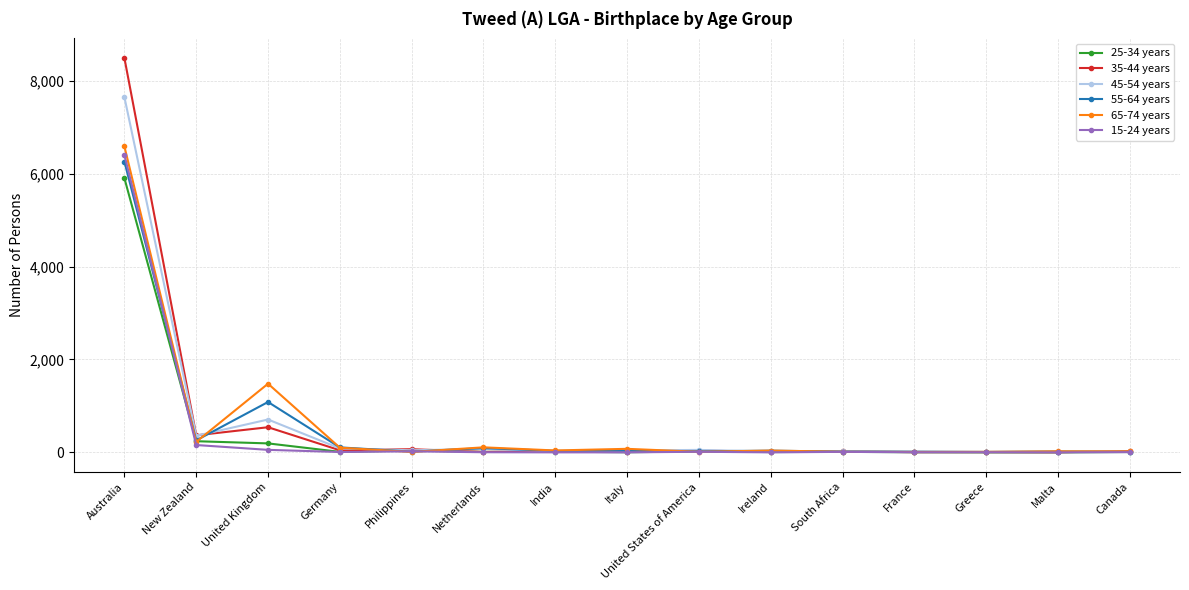

True or false: 55-64 years has more than 2 interior local peaks.

True